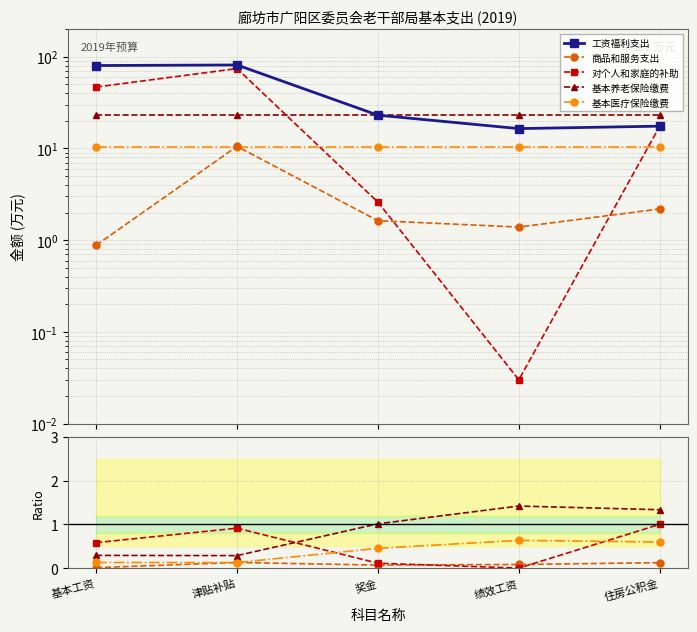

What is the average value of the 基本养老保险缴费 series?

0.9